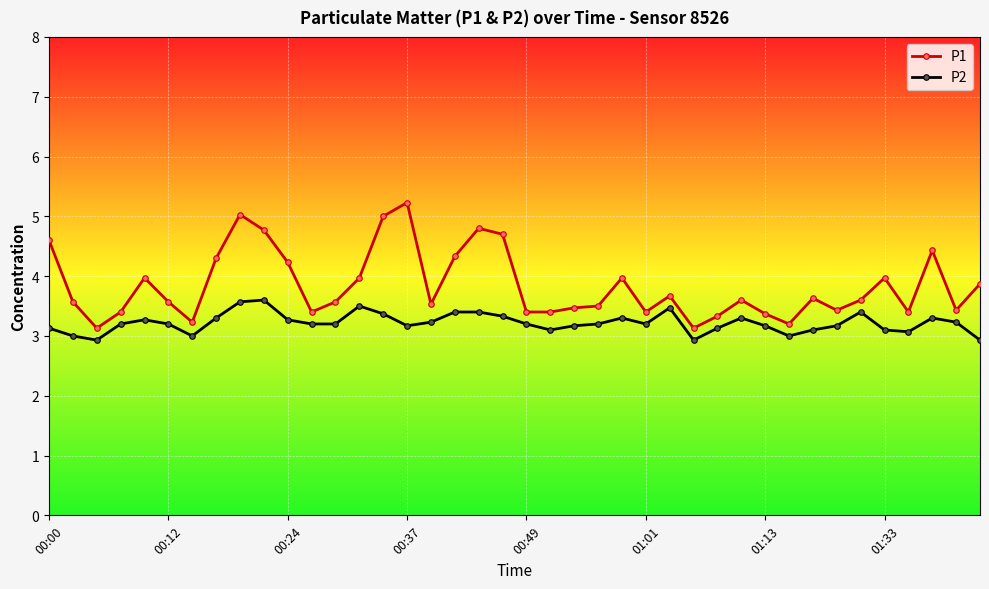

True or false: P1 has more than 1 interior local peaks.

True